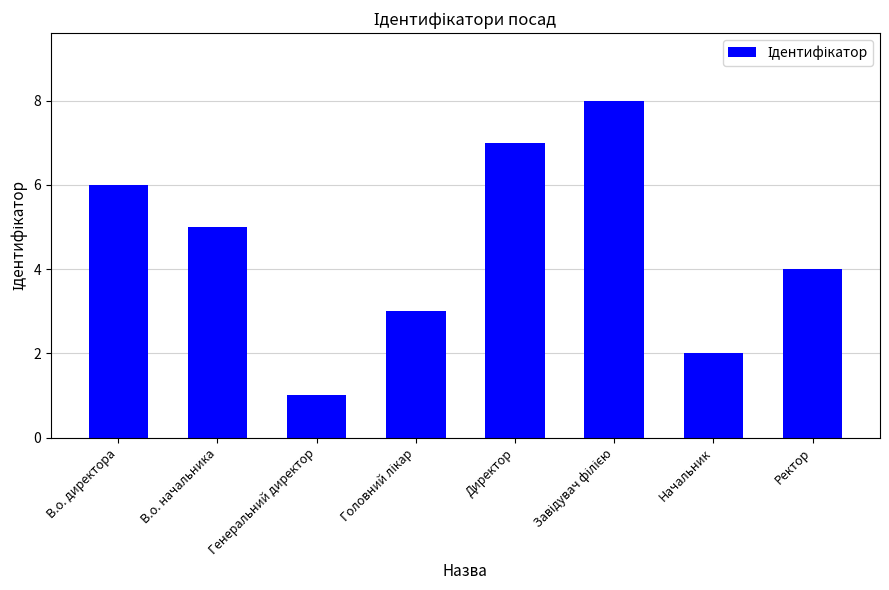

How many values are between 3 and 7?

5